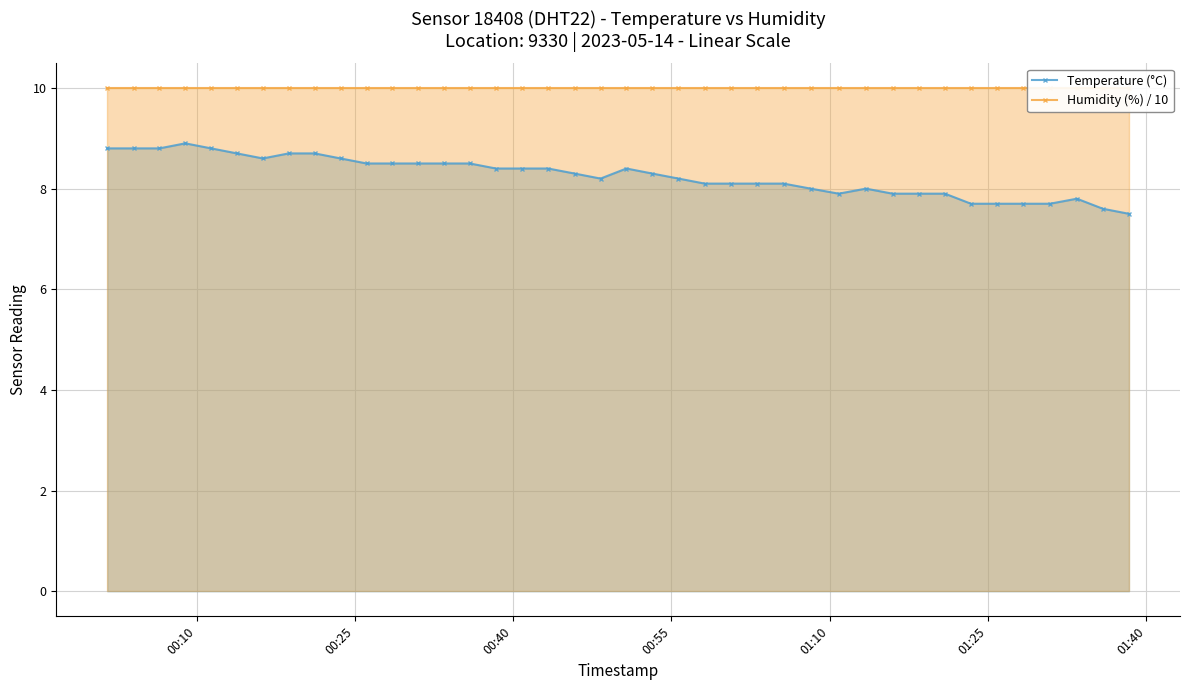

True or false: Temperature (°C) and Humidity (%) / 10 cross at least once.

False